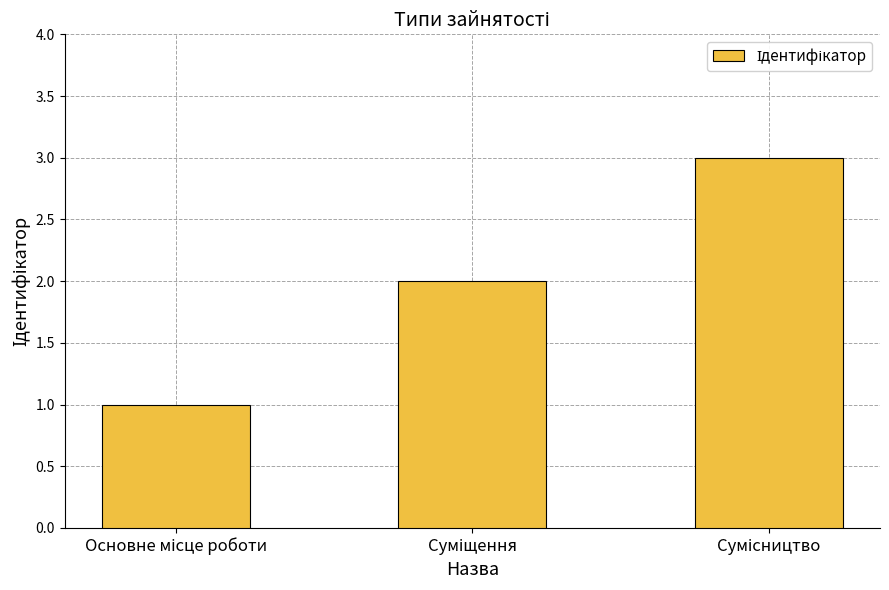

Reading left to right, extract all data points from this chart.

1	2	3